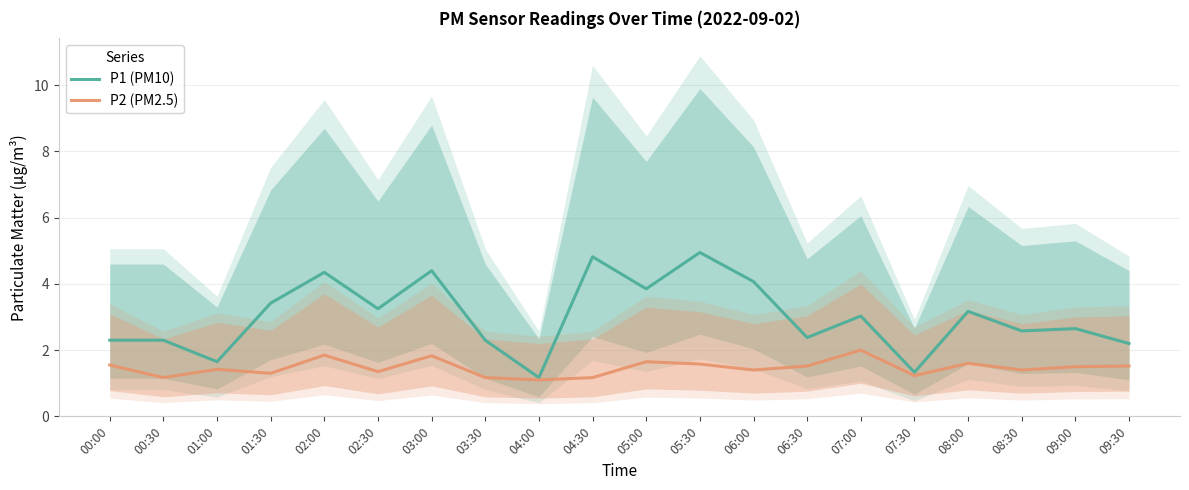

True or false: P2 (PM2.5) has a value of 1.8 at 03:00.

True